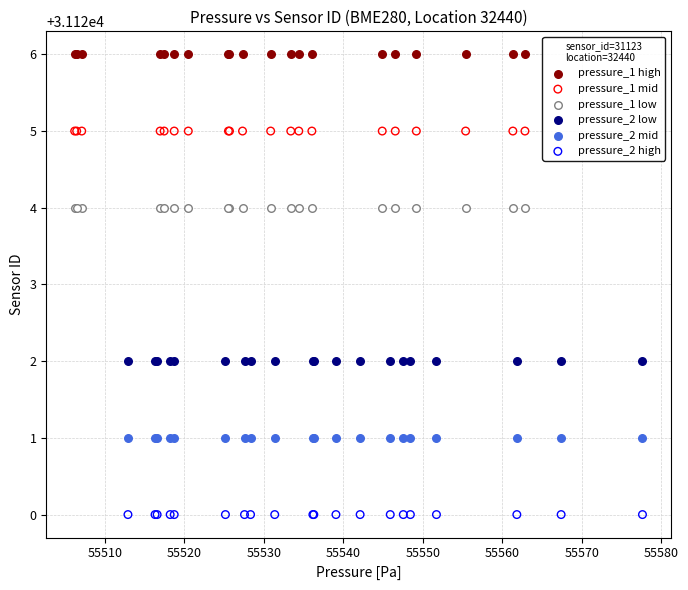

Which series reaches the maximum Y coordinate?

pressure_1 high